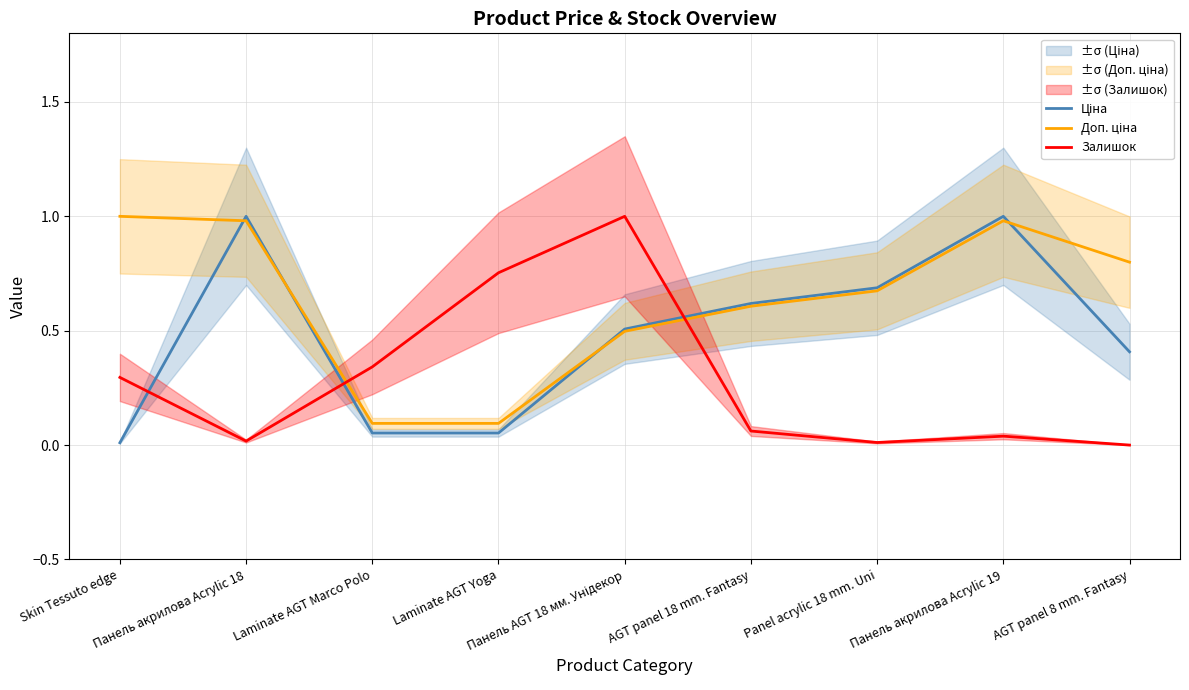

Read the Ціна value at Панель акрилова Acrylic 18.

1.0